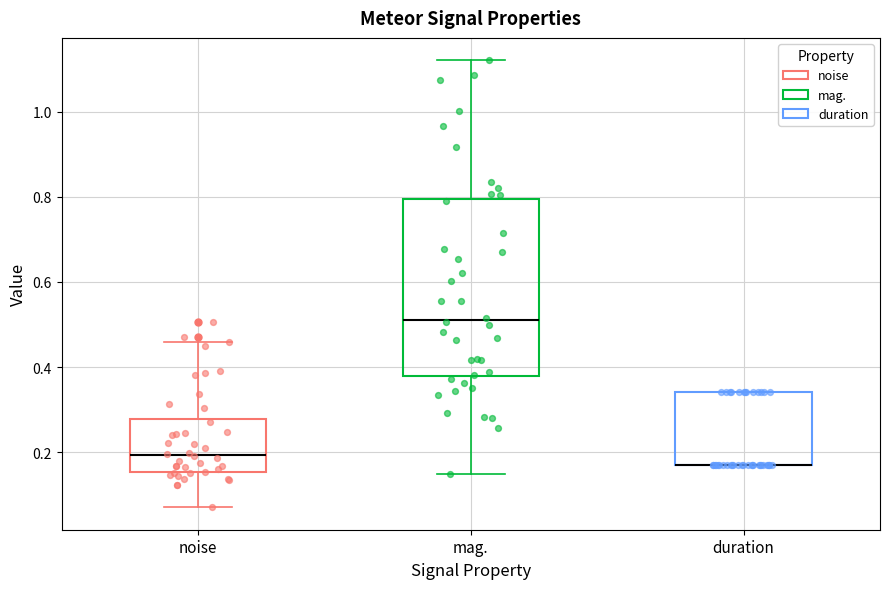

Reading left to right, transcribe this box plot: for each box, give where its median line is, the range the box spans, and where its two whiskers end, as read against the y-axis. The values are not printed on the chart, so give them approximately, as read against the axis.

noise: median 0.20, box 0.16 to 0.28, whiskers 0.08 to 0.46
mag.: median 0.52, box 0.38 to 0.80, whiskers 0.14 to 1.12
duration: median 0.18 (drawn on the box's lower edge), box 0.18 to 0.34, whiskers 0.18 to 0.34